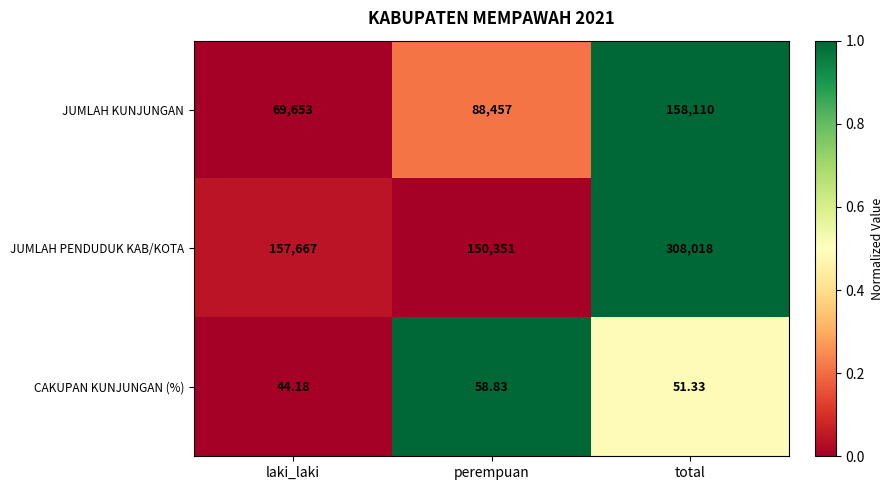

Where is CAKUPAN KUNJUNGAN (%) nearest to the value 51?

total